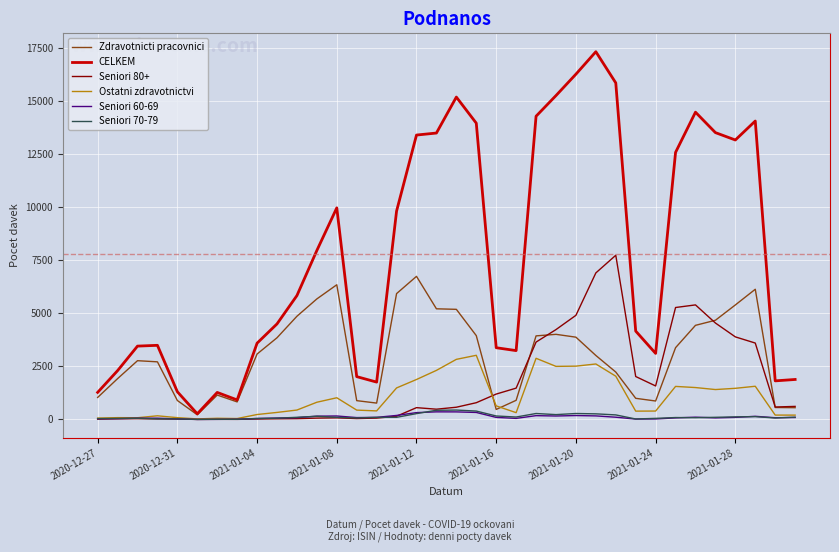

Which series has the widest spread of values?

CELKEM